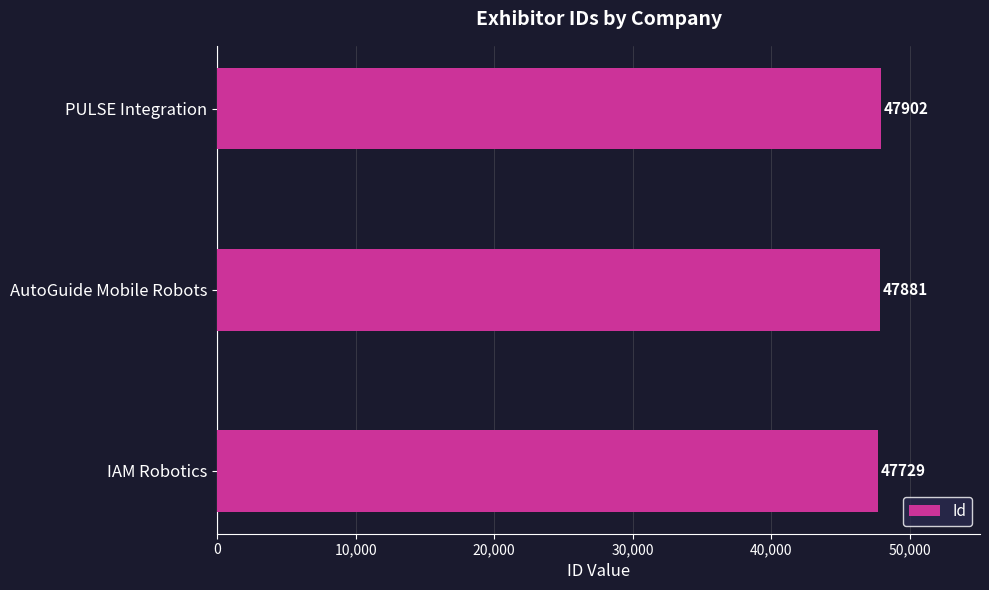

What is the change in value from IAM Robotics to AutoGuide Mobile Robots?

+152